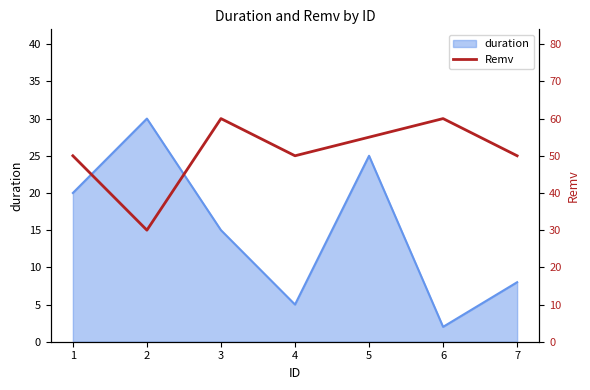

The chart shows a value of 22 at 3. True or false?

False